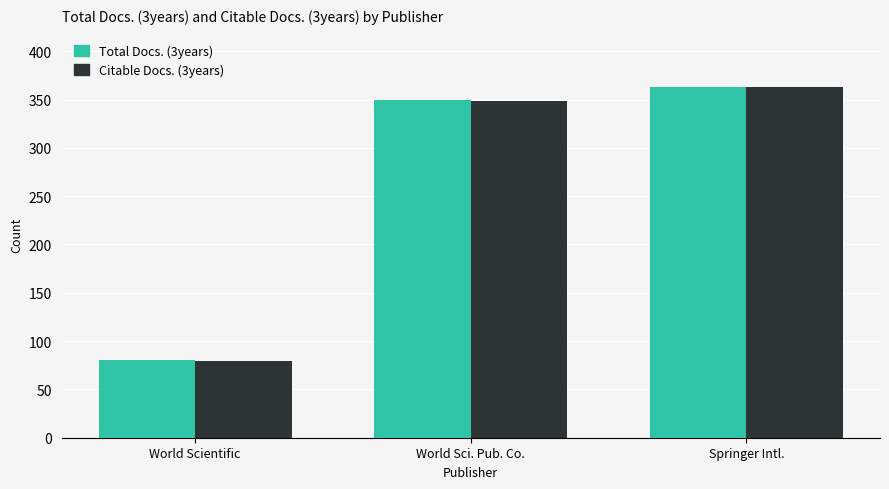

What is the label of the 1st bar from the right?

Springer Intl.